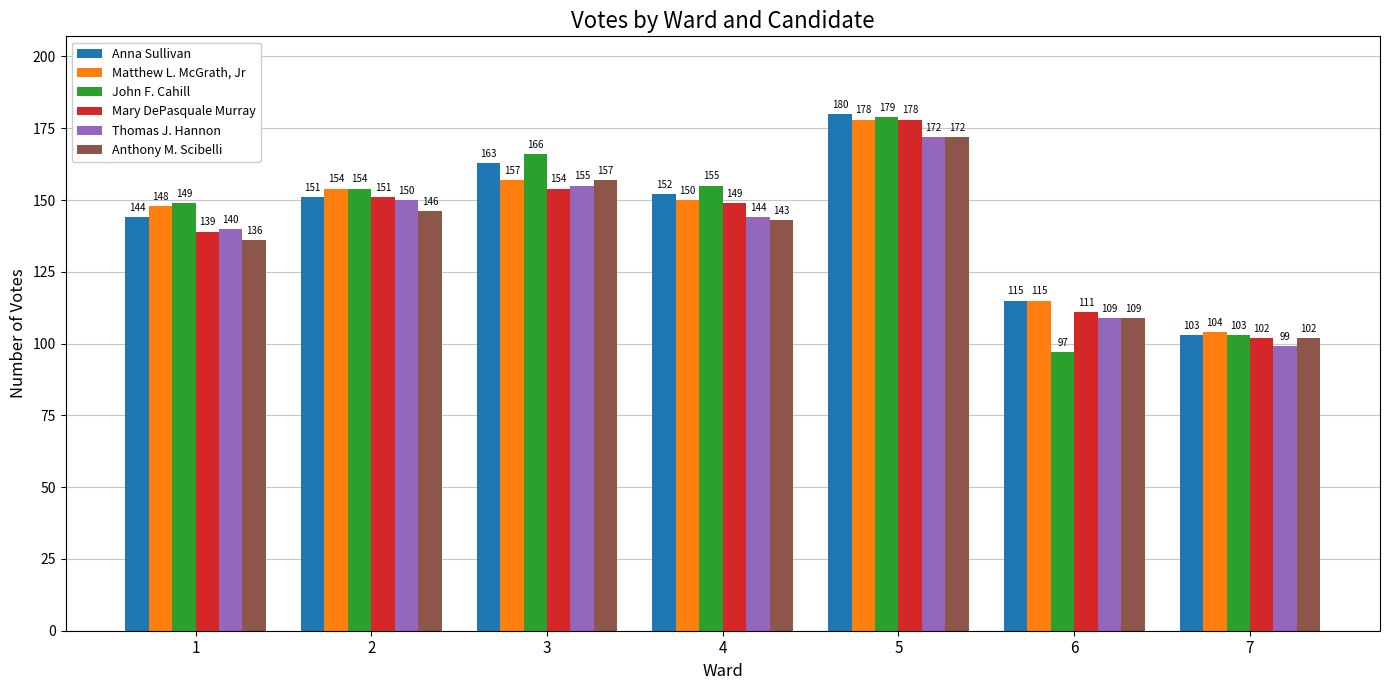

What is the smallest value displayed?

97